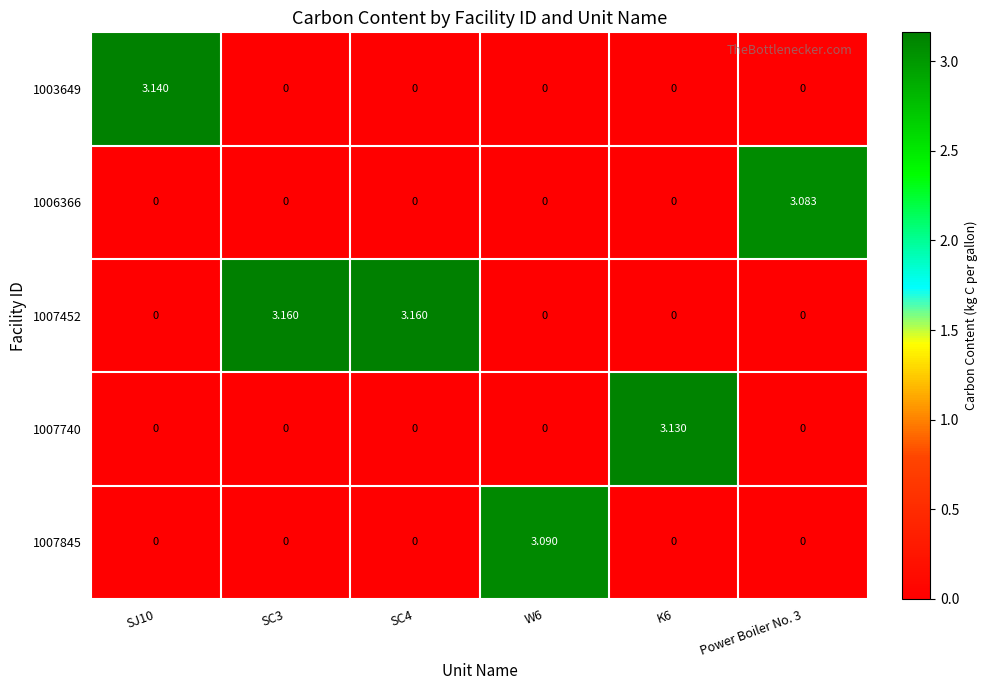

Count the number of data series in this chart.

5